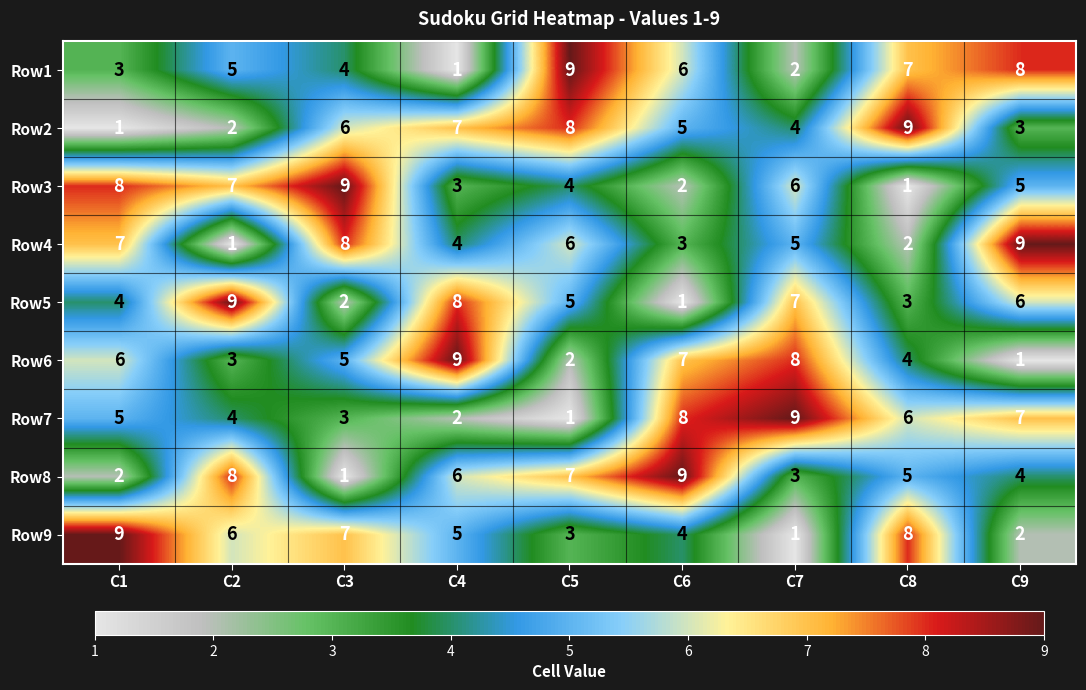

At how many categories does at least one series exceed 1?

9